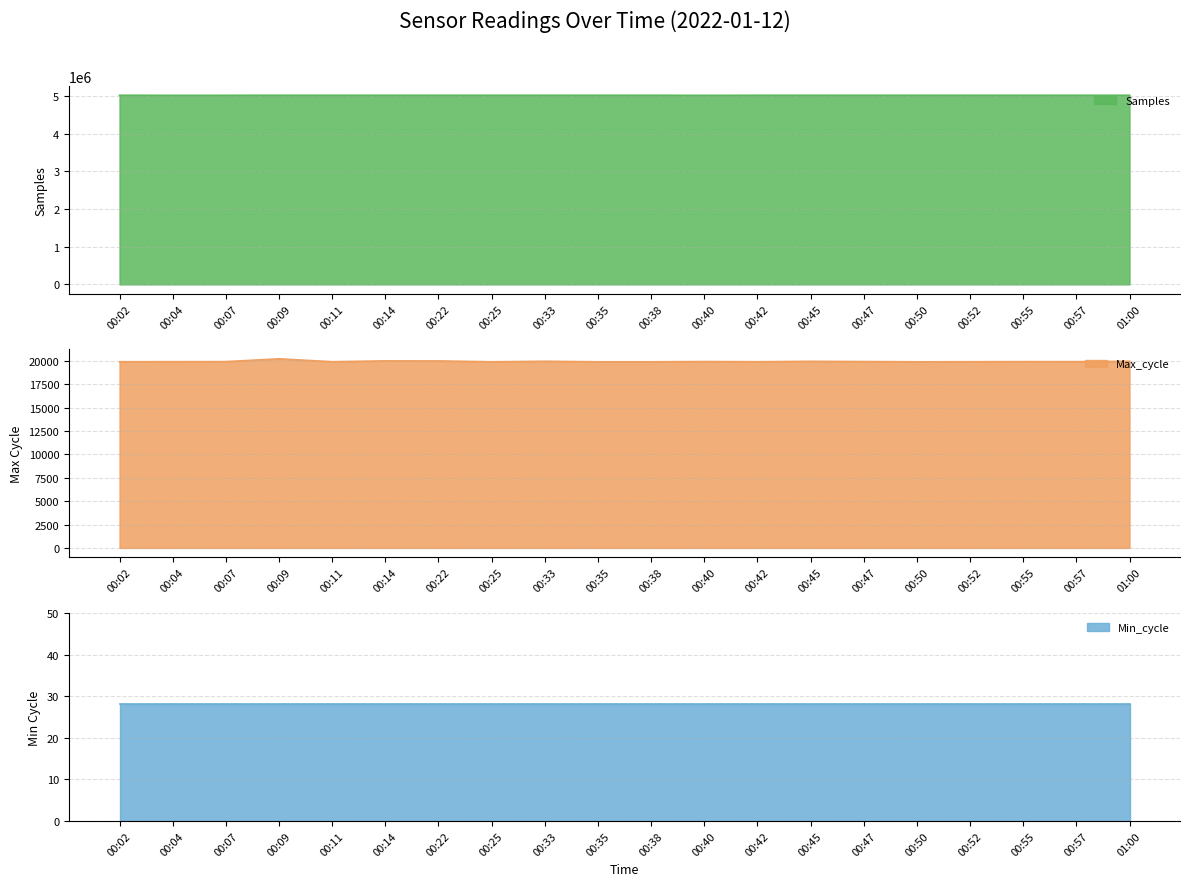

What is the label of the 7th point from the right?

00:45